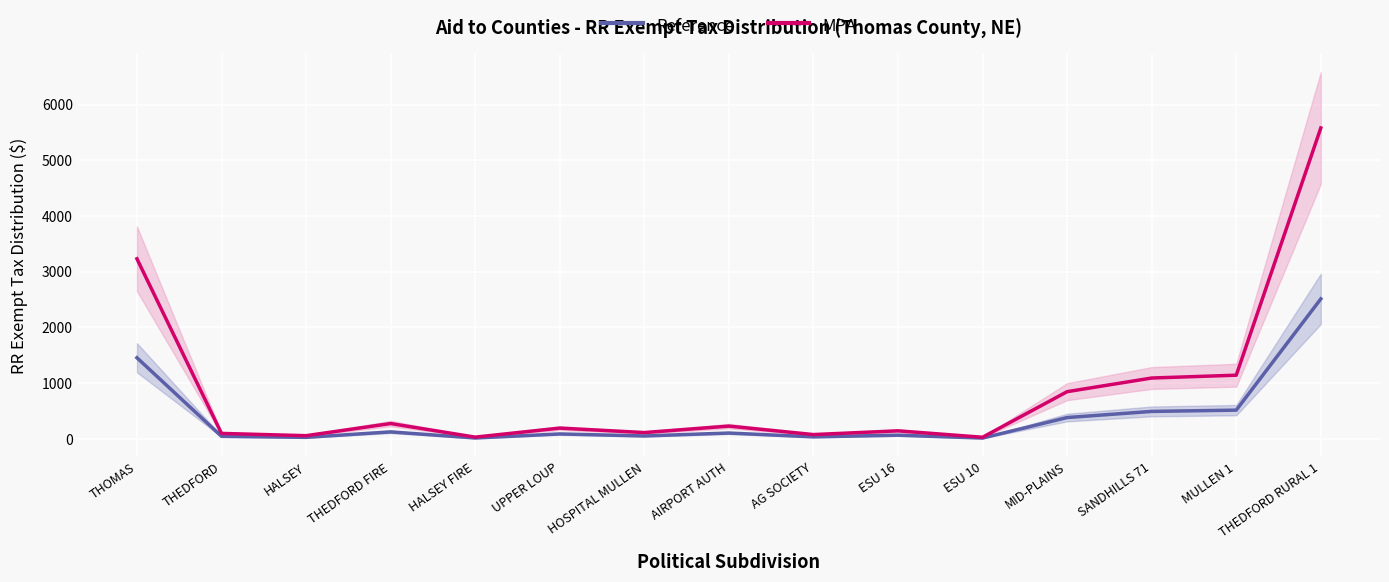

What is the lowest value of the Reference series?

11.9